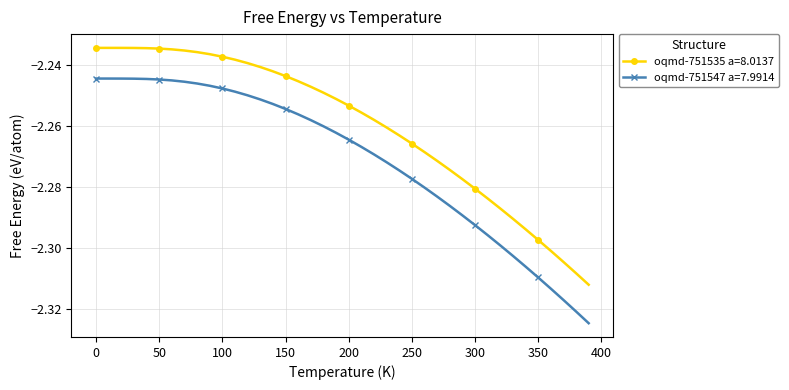

List the series in order of their peak value, lowest first.

oqmd-751547 a=7.9914, oqmd-751535 a=8.0137